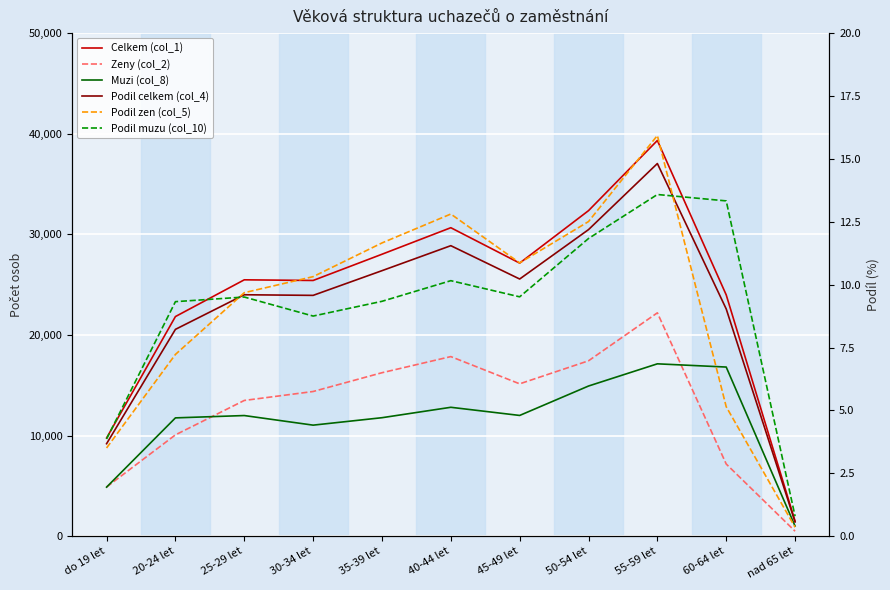

Which category has the highest value in the Podil celkem (col_4) series?

55-59 let